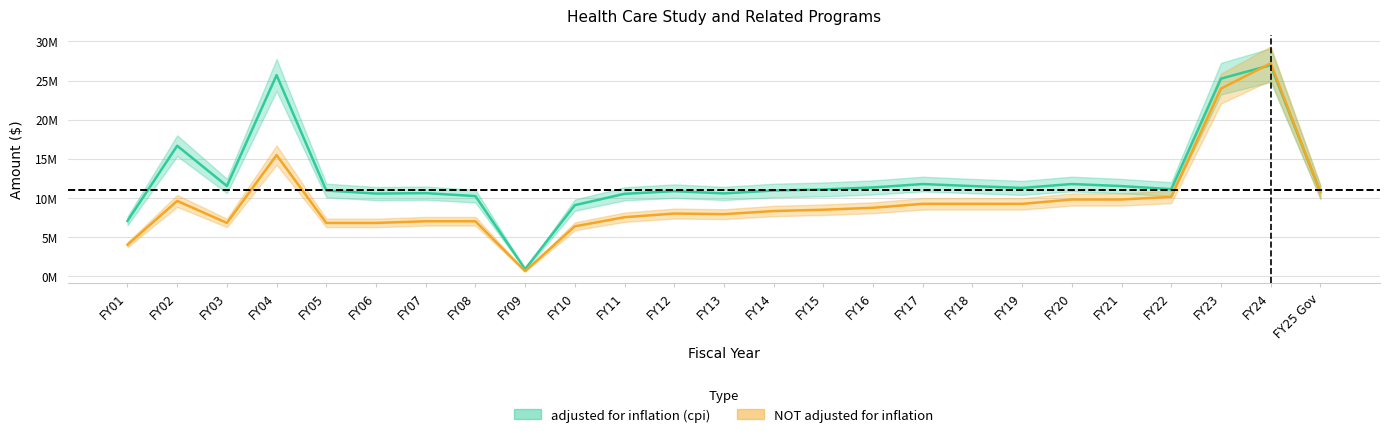

What is the spread (max minus min) of values at FY08?

3222489